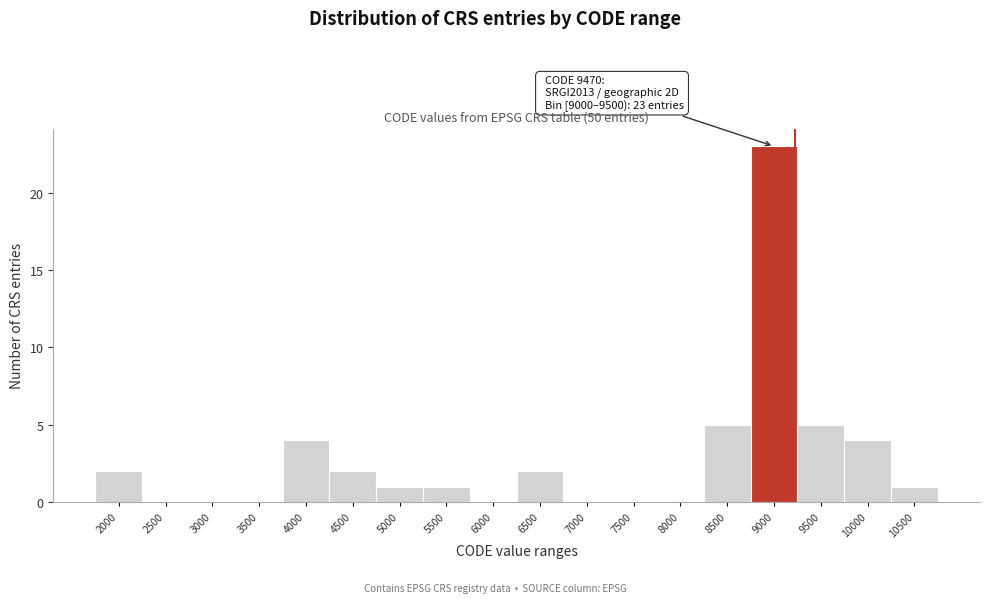

Reading left to right, extract all data points from this chart.

2000=2	2500=0	3000=0	3500=0	4000=4	4500=2	5000=1	5500=1	6000=0	6500=2	7000=0	7500=0	8000=0	8500=5	9000=23	9500=5	10000=4	10500=1